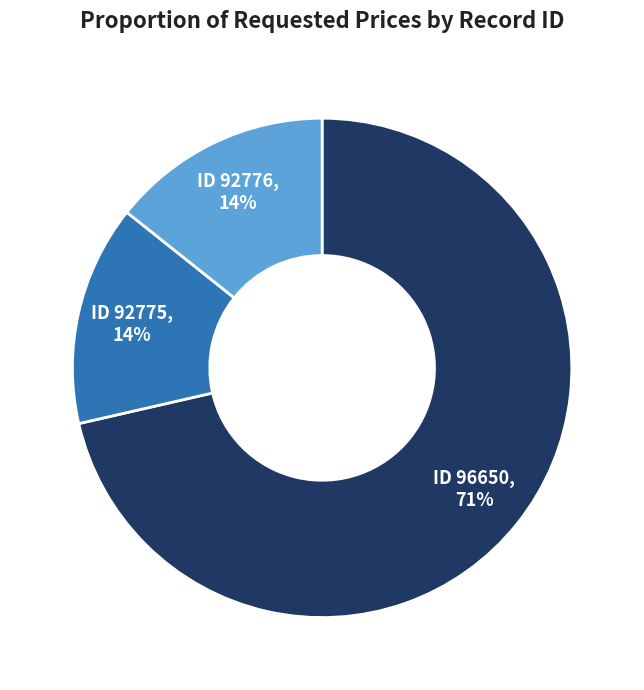

Is there a majority slice in this chart?

Yes